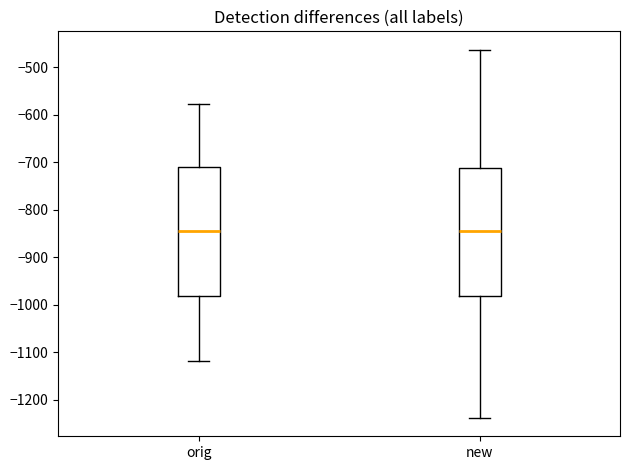

Reading left to right, read every box against the y-axis: the position of its median line, the range the box covers, and the ends of its whiskers. The values are not printed on the chart, so give them approximately, as read against the axis.

orig: median -850, box -980 to -710, whiskers -1120 to -580
new: median -850, box -980 to -710, whiskers -1240 to -460